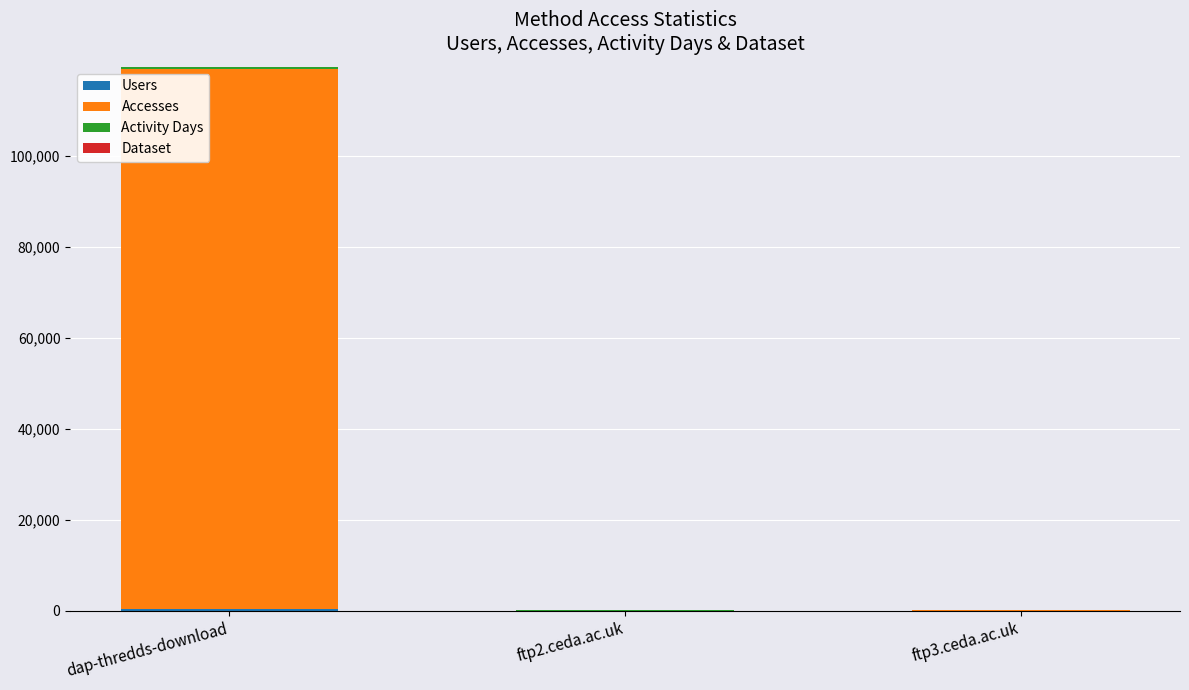

At which category is the sum across all series the highest?

dap-thredds-download